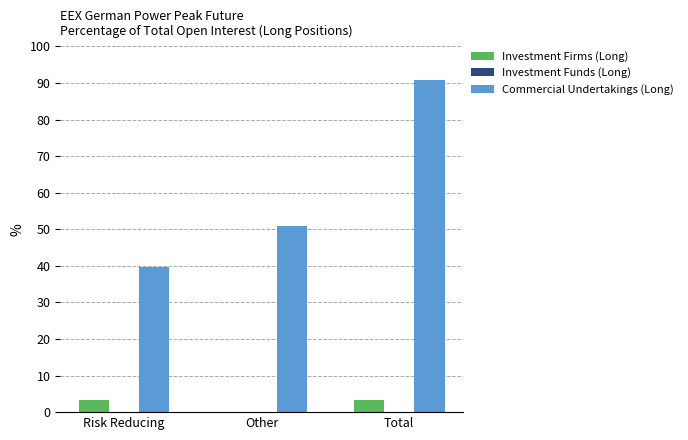

Which series has the largest range (max minus min)?

Commercial Undertakings (Long)